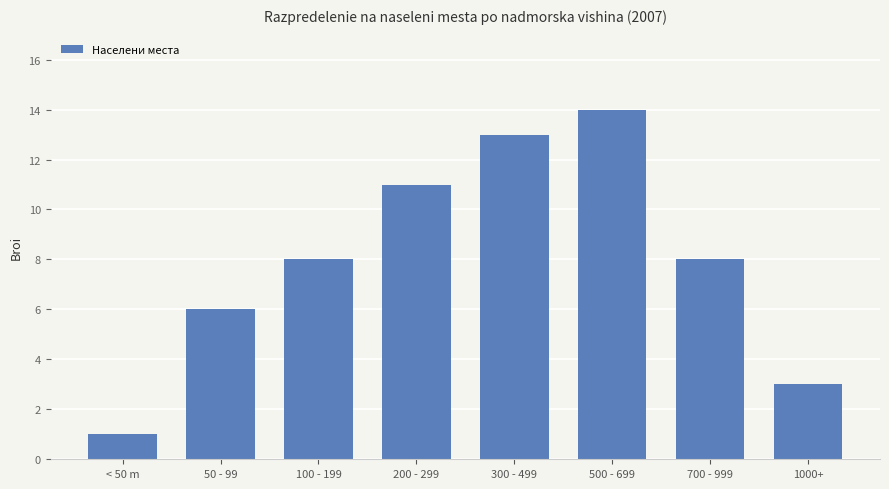

Read the value at 700 - 999.

8